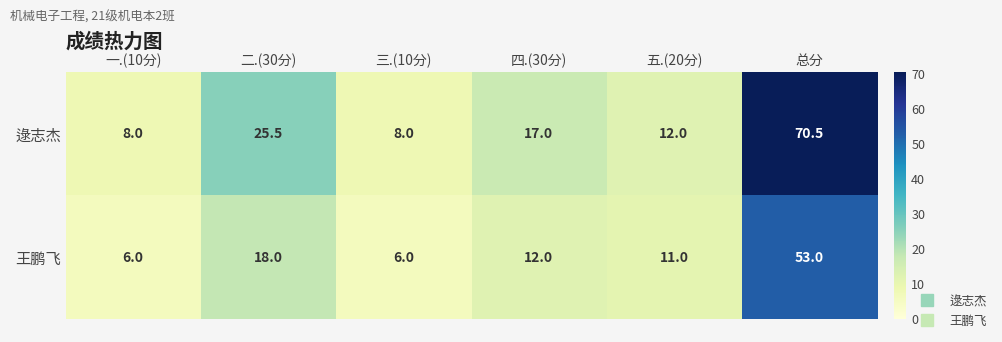

At which category does the chart reach its peak across all series?

总分